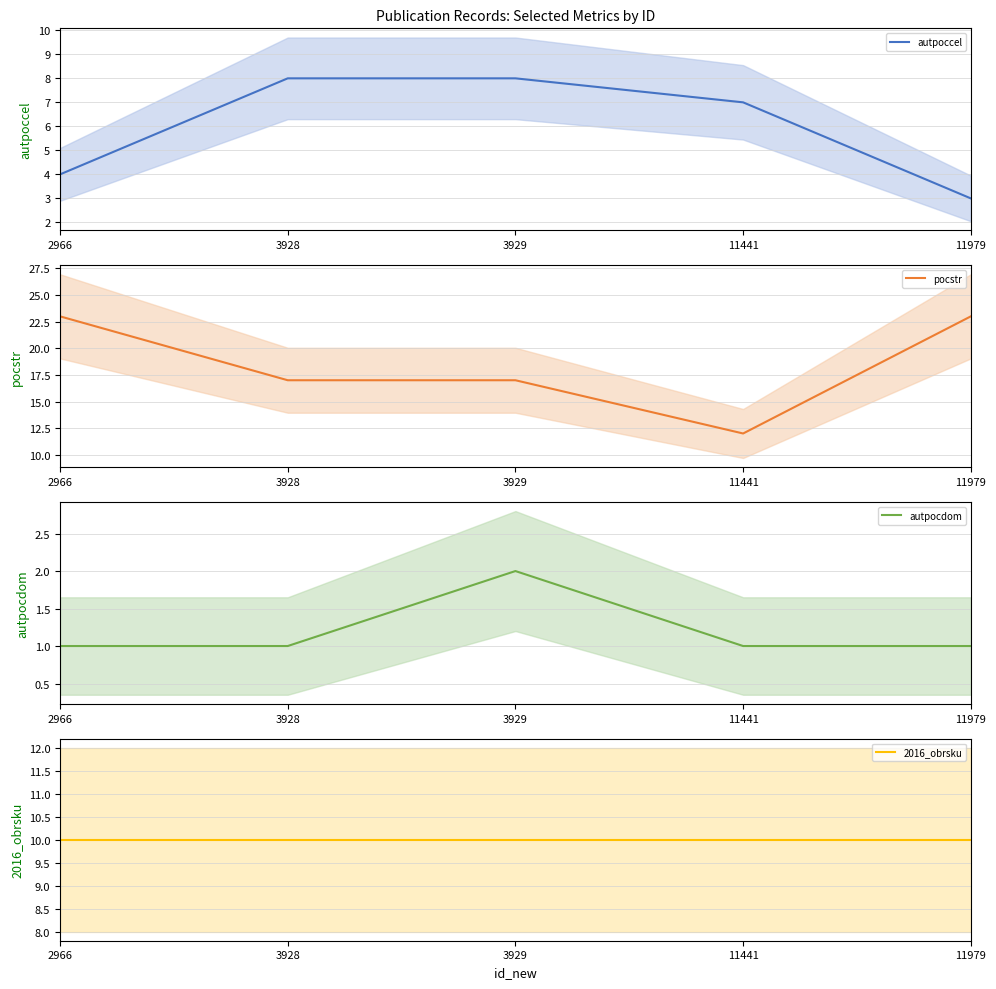

True or false: 2016_obrsku and autpoccel cross at least once.

False